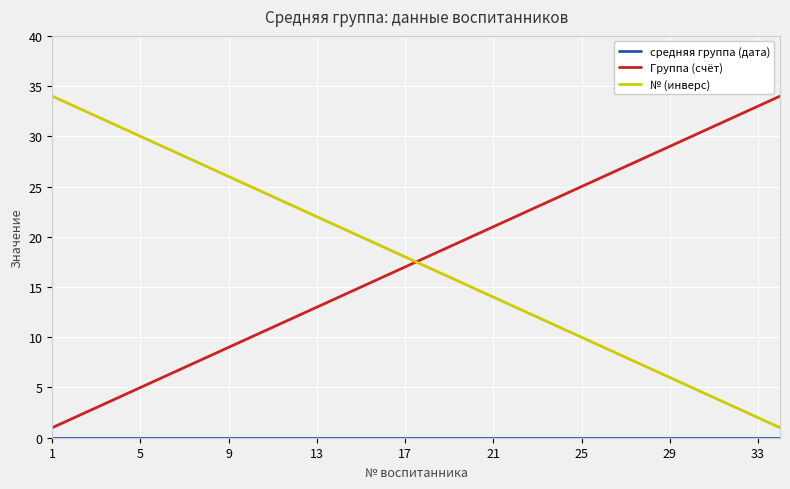

What is the difference between the maximum and minimum values in the Группа (счёт) series?

33